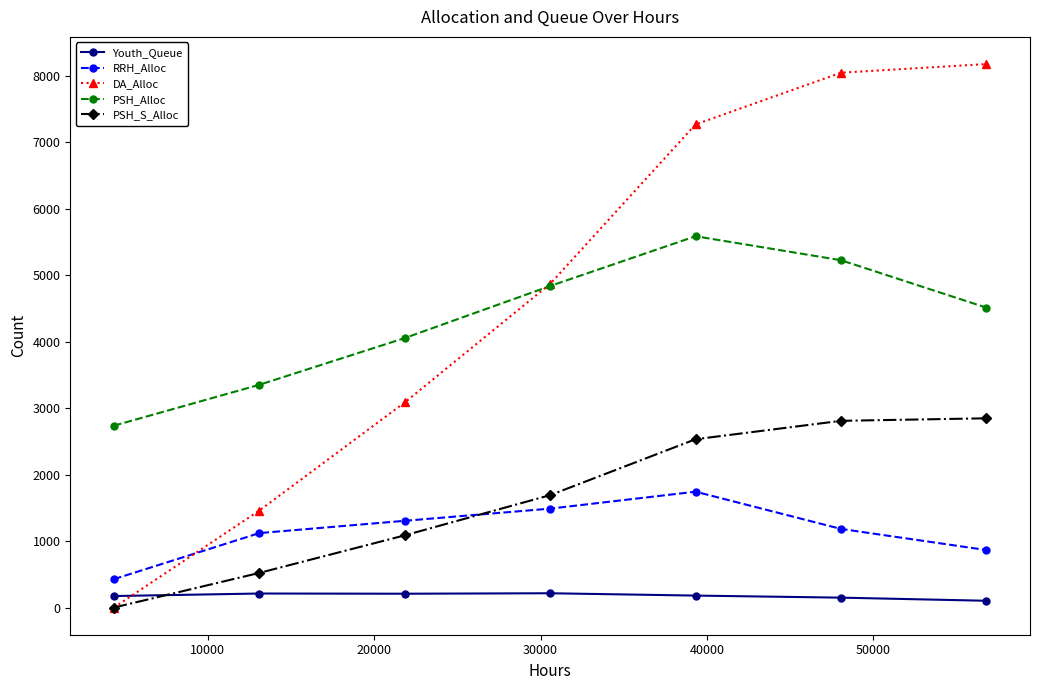

How many data points in PSH_Alloc are less than 4512?

3